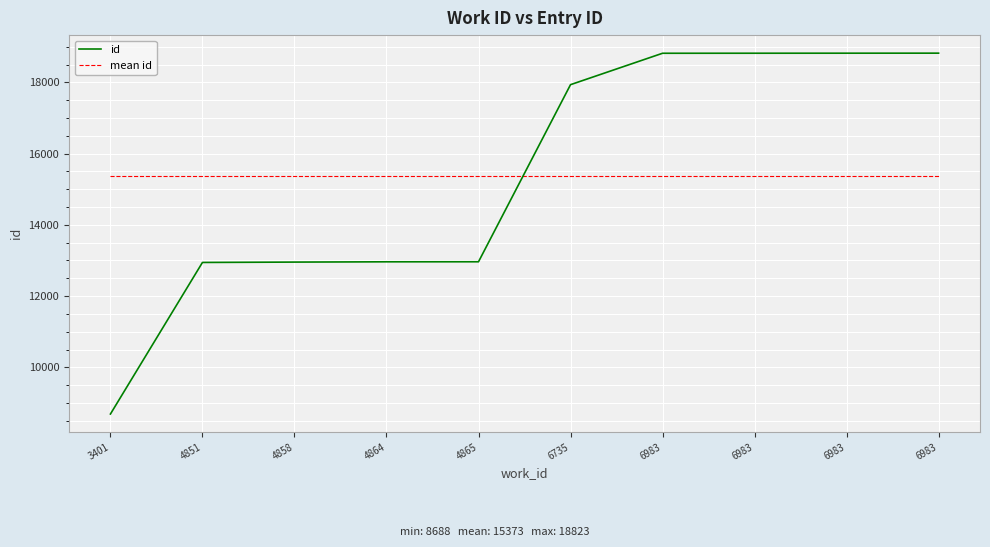

What are all the series names shown in the legend?

id, mean id